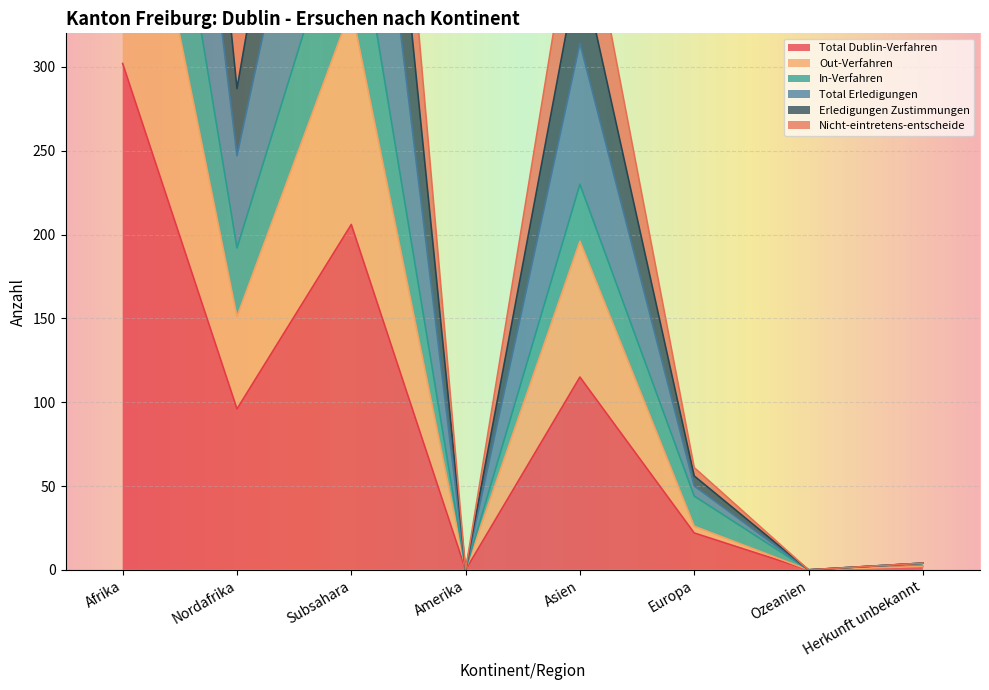

What is the average value of the Out-Verfahren series?

150